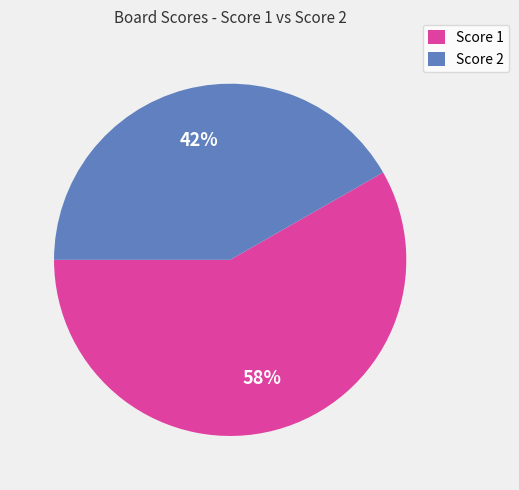

To the nearest percent, what is the average slice percentage?

50%